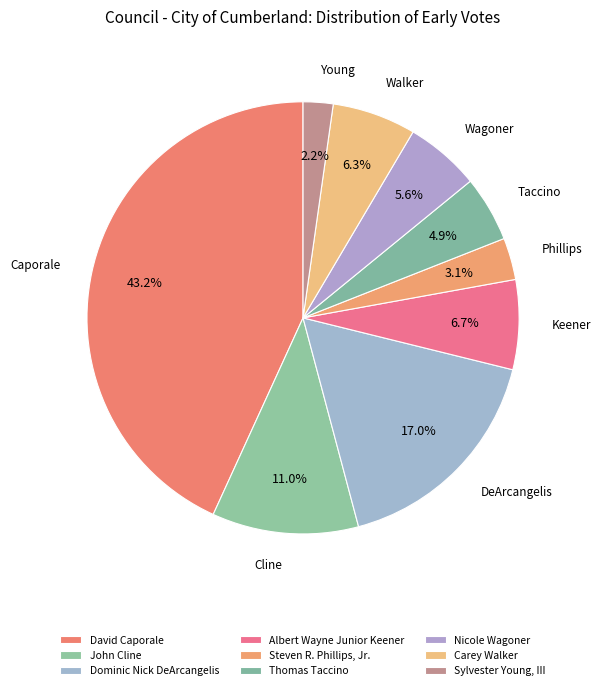

How many slices are in this pie chart?

9